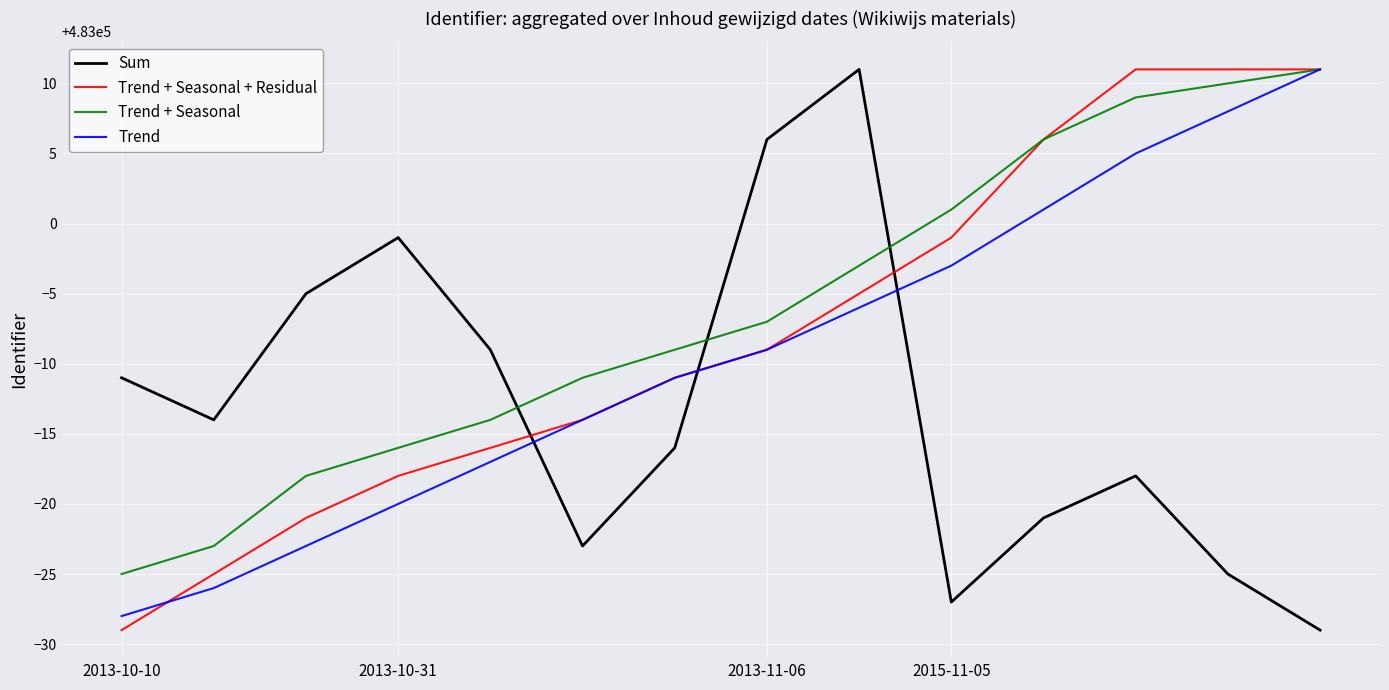

Reading right to left, transcribe all the data shown in this chart.

Sum: 482971	482975	482982	482979	482973	483011	483006	482984	482977	482991	482999	482995	482986	482989
Trend + Seasonal + Residual: 483011	483011	483011	483006	482999	482995	482991	482989	482986	482984	482982	482979	482975	482971
Trend + Seasonal: 483011	483010	483009	483006	483001	482997	482993	482991	482989	482986	482984	482982	482977	482975
Trend: 483011	483008	483005	483001	482997	482994	482991	482989	482986	482983	482980	482977	482974	482972